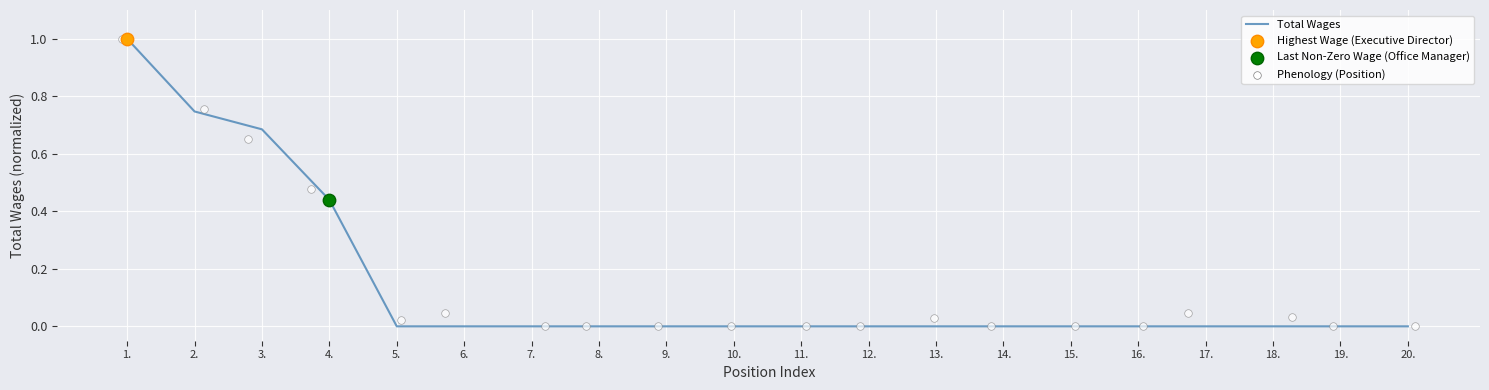

Between 12. and 9., which is larger?

12.